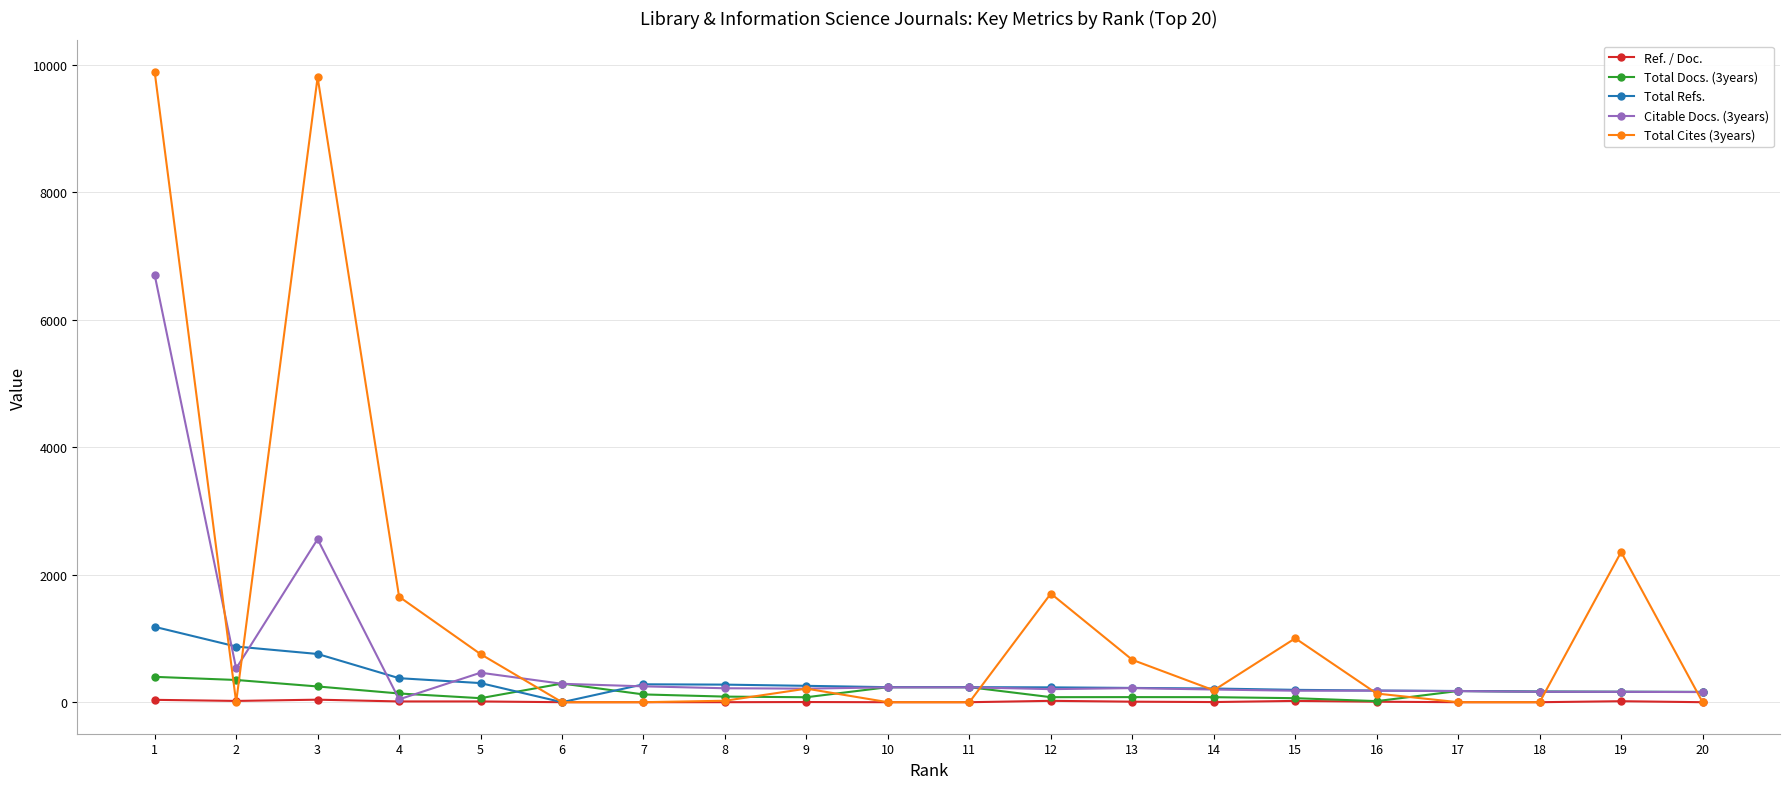

True or false: Total Refs. has more than 0 points higher than both neighbors.

True